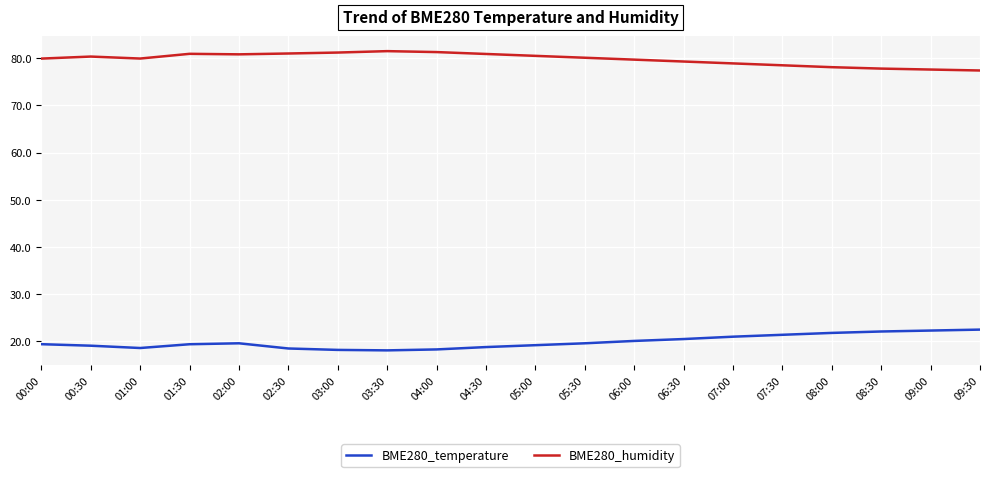

True or false: BME280_temperature and BME280_humidity intersect in this chart.

False